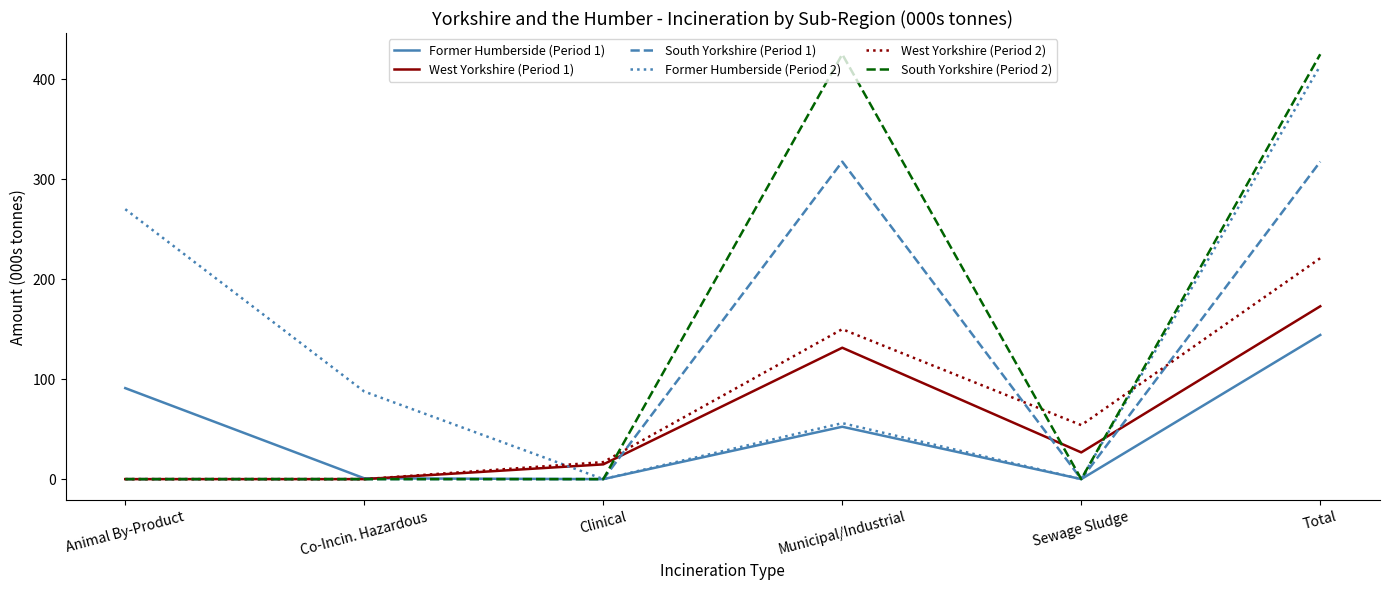

True or false: Former Humberside (Period 1) has more than 2 points higher than both neighbors.

False